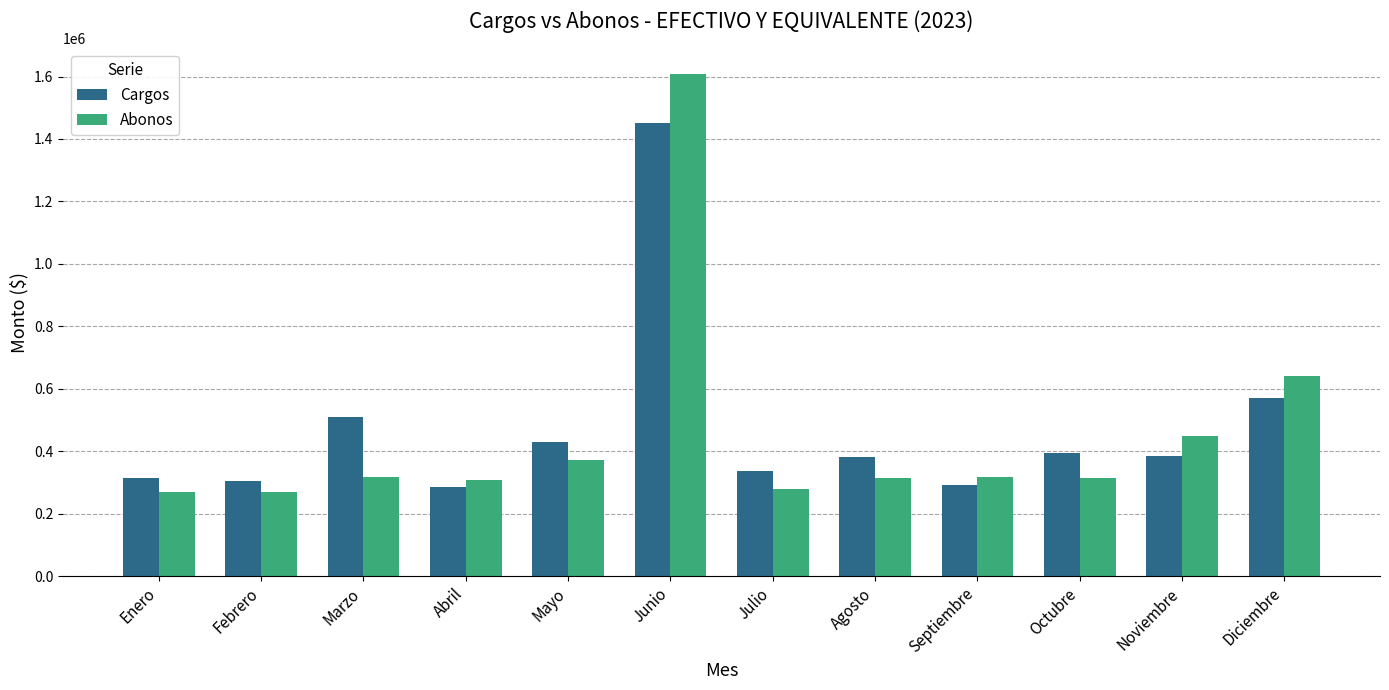

Where does the Cargos series first go above 385006?

Marzo